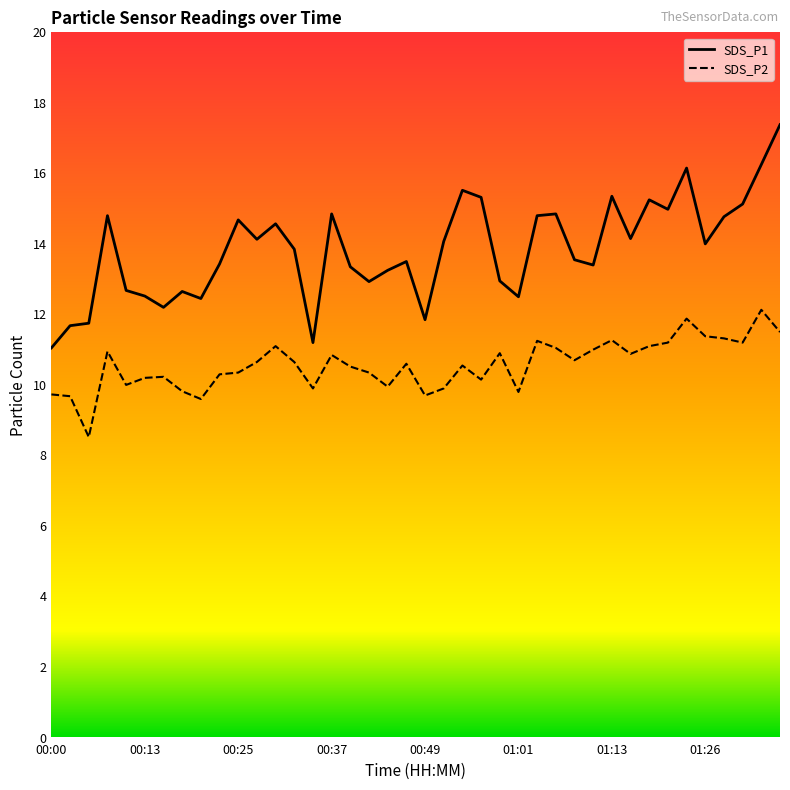

Which series has the largest range (max minus min)?

SDS_P1